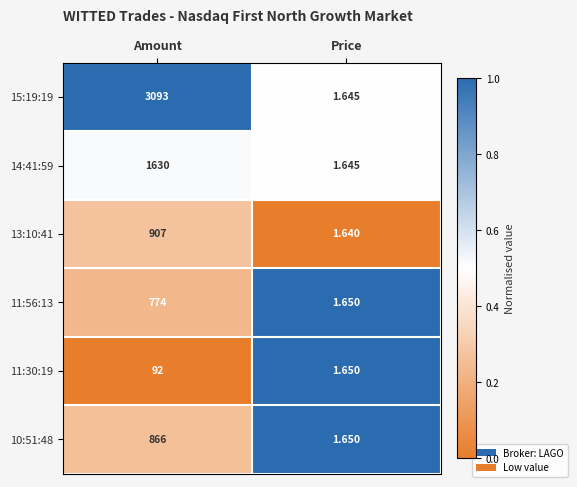

Count the number of categories in the chart.

2